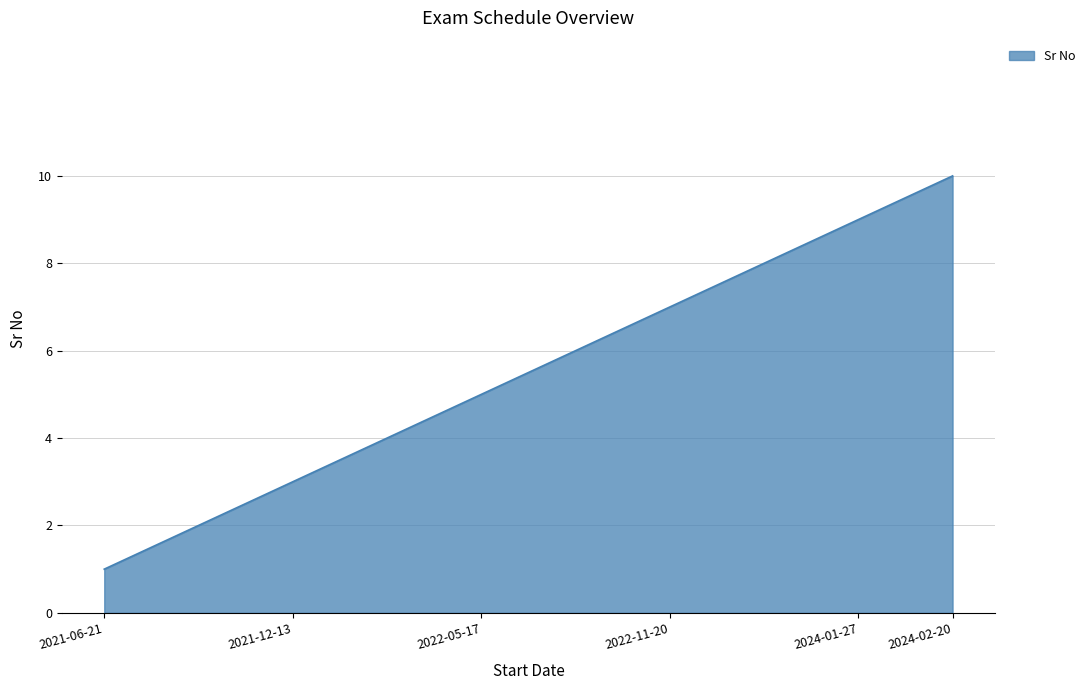

What is the average value?

6